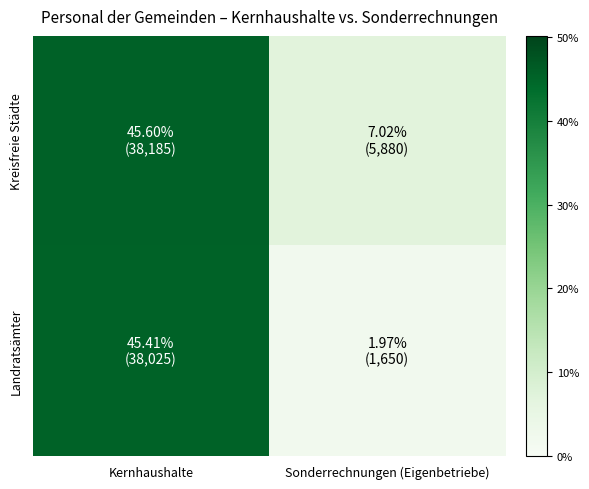

At which category is the sum across all series the highest?

Kernhaushalte